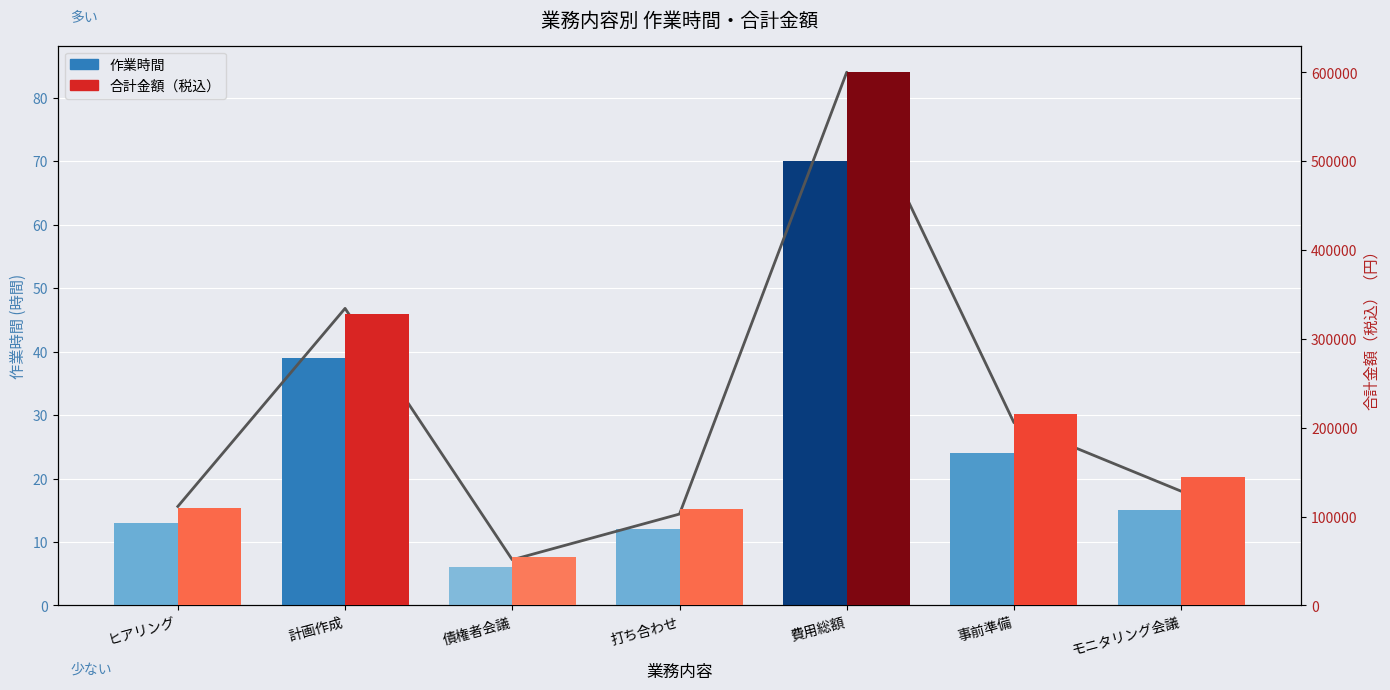

The value of 作業時間 at 打ち合わせ is 6. True or false?

False